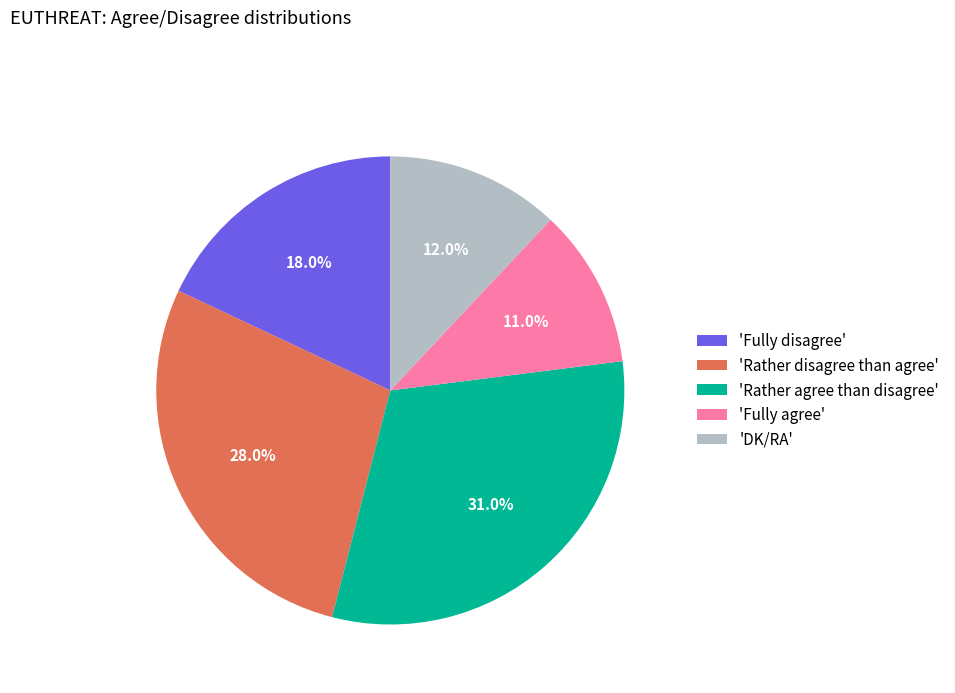

Which slice is the largest?

'Rather agree than disagree'